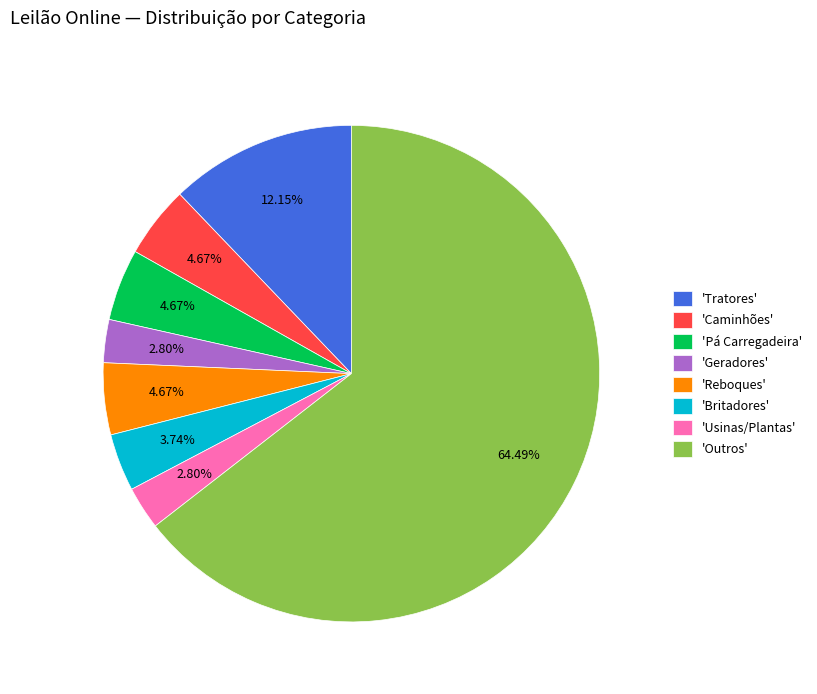

Is 'Reboques' the majority of the pie?

No